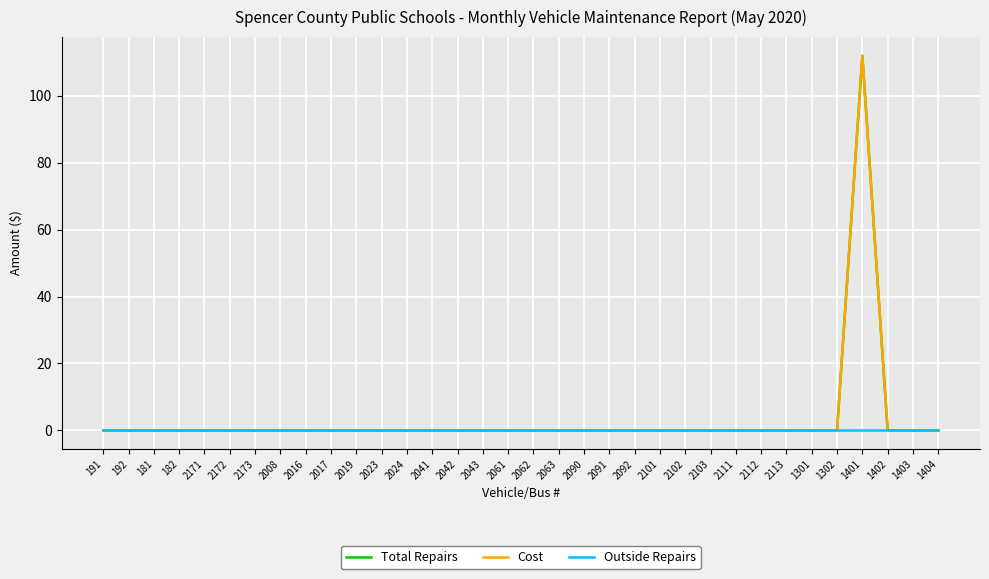

Is this an area chart (filled region under the line)?

No